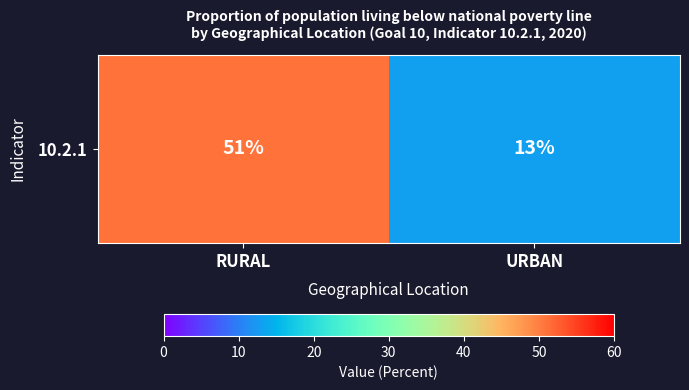

What is the smallest value displayed?

13